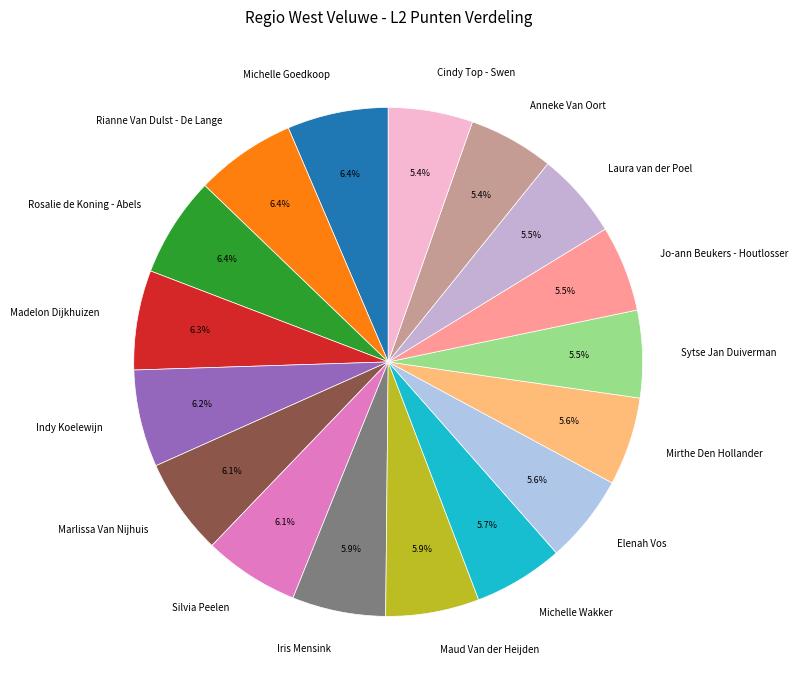

To the nearest percent, what percentage of the pie is Mirthe Den Hollander?

6%